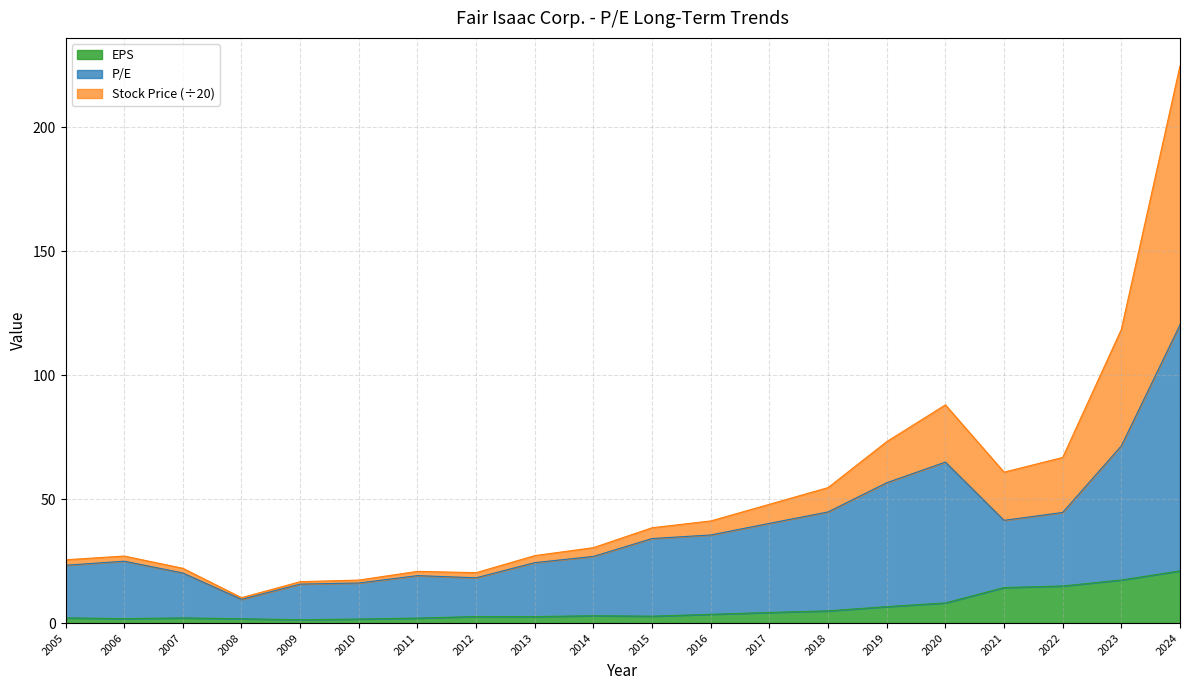

Between 2013 and 2022, which is larger?

2022